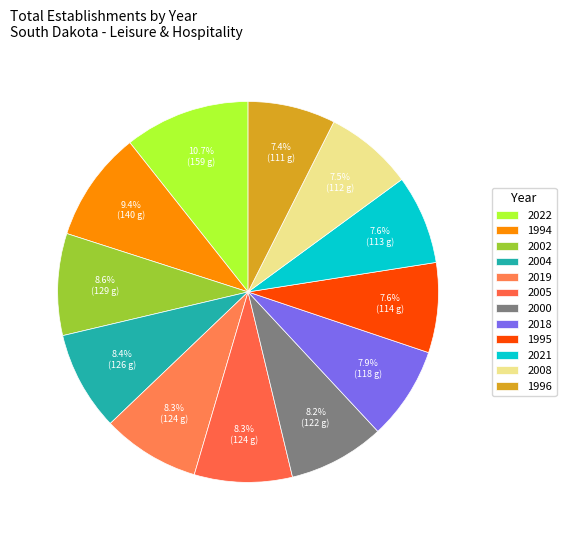

How many segments does this pie chart have?

12